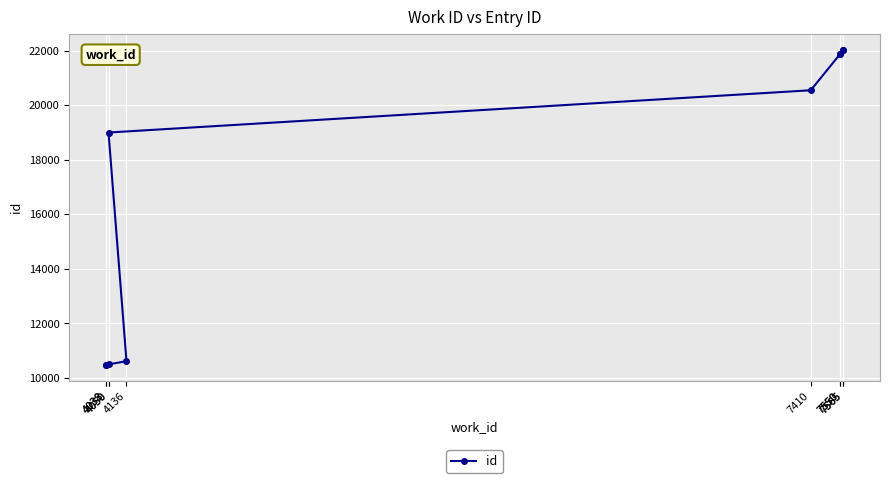

Reading right to left, transcribe all the data shown in this chart.

7565=22031	7565=22004	7550=21871	7550=21866	7410=20543	4050=18994	4136=10612	4050=10493	4038=10470	4038=10455